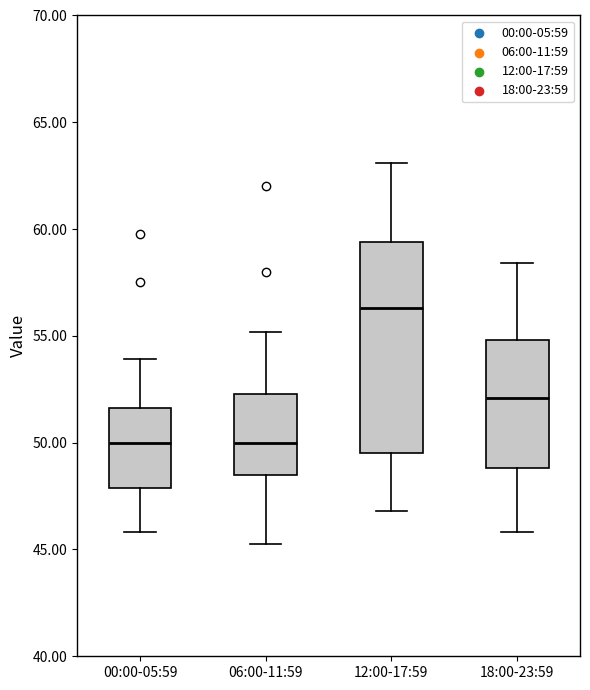

Reading left to right, read every box against the y-axis: the position of its median line, the range the box covers, and the ends of its whiskers. The values are not printed on the chart, so give them approximately, as read against the axis.

00:00-05:59: median 50.0, box 48.0 to 51.5, whiskers 46.0 to 54.0
06:00-11:59: median 50.0, box 48.5 to 52.5, whiskers 45.5 to 55.0
12:00-17:59: median 56.5, box 49.5 to 59.5, whiskers 47.0 to 63.0
18:00-23:59: median 52.0, box 49.0 to 55.0, whiskers 46.0 to 58.5